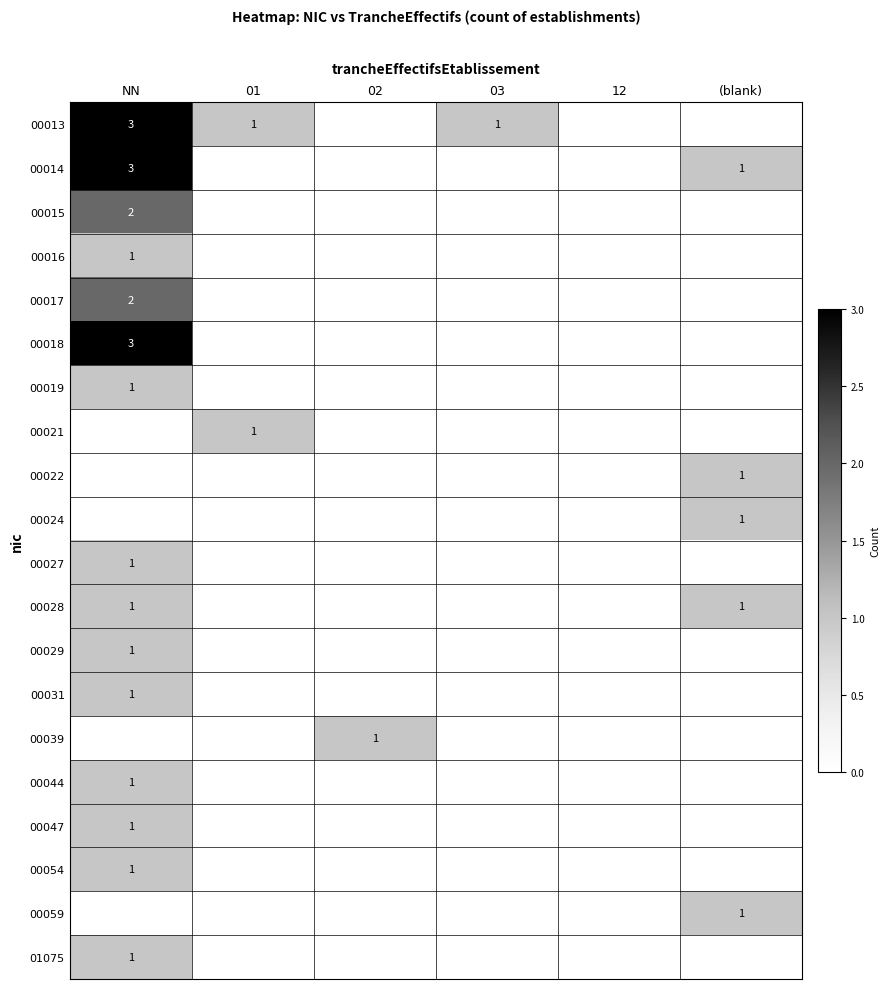

Count the number of categories in the chart.

6